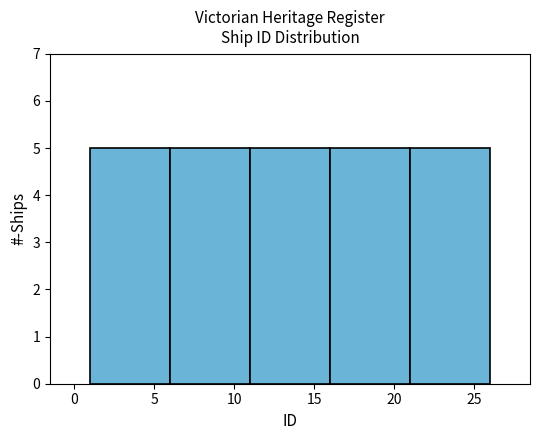

Reading left to right, transcribe this chart: for each bar, give the range it covers on the x-axis and its height. The values are not printed on the chart, so give them approximately, as read against the axis.

1 to 6: 5
6 to 11: 5
11 to 16: 5
16 to 21: 5
21 to 26: 5